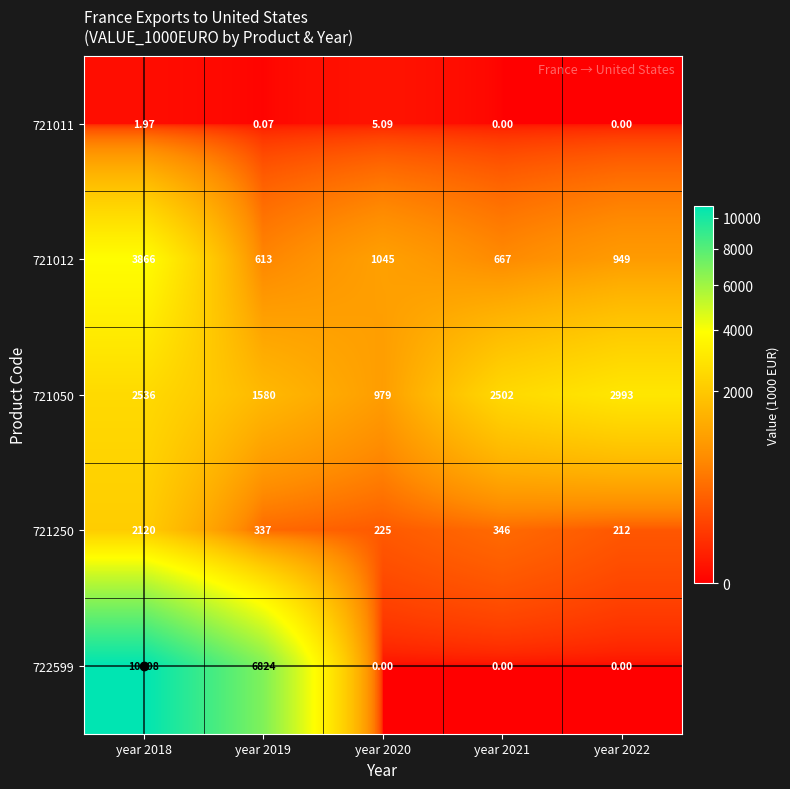

Is the value of 721250 at year 2021 greater than the value of 722599 at year 2020?

Yes